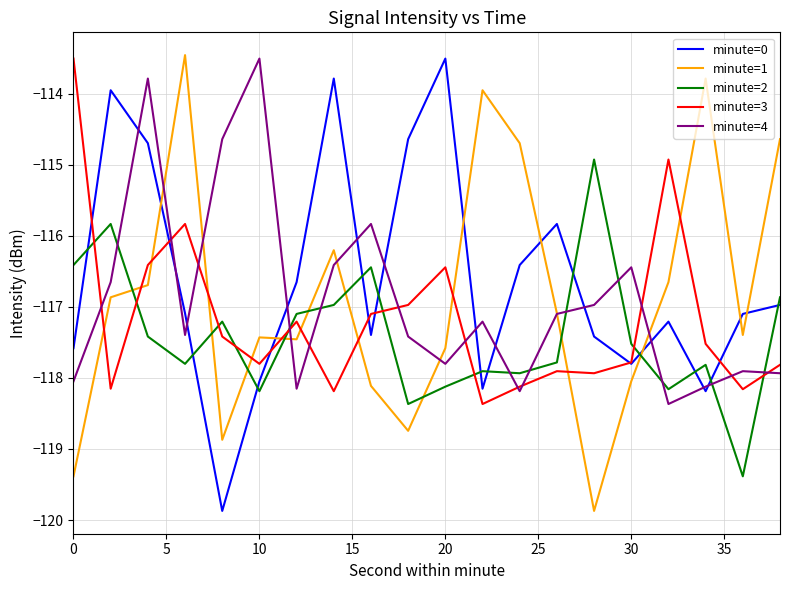

What is the lowest value of the minute=1 series?

-119.9